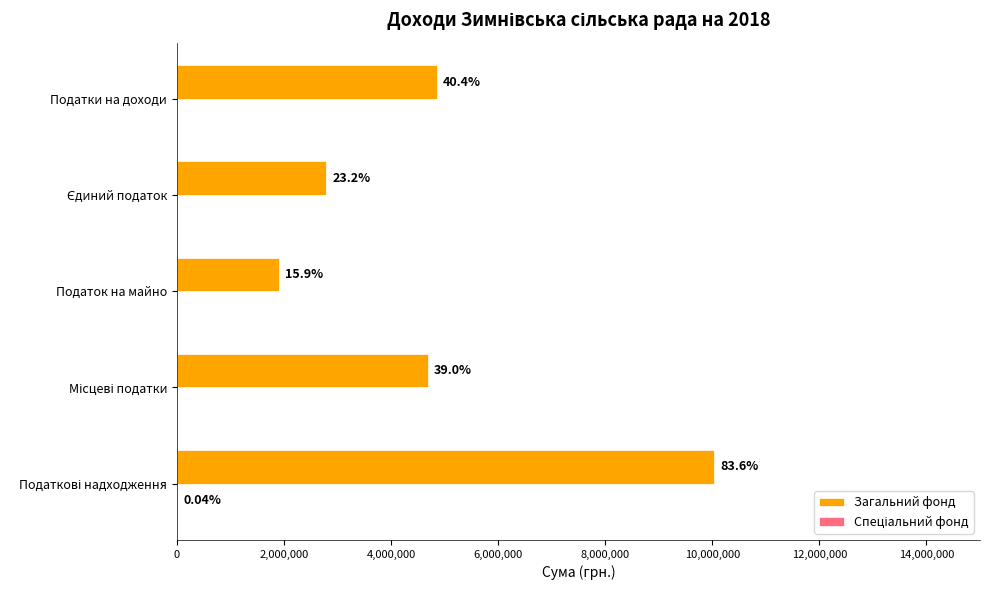

How many data points in Загальний фонд are less than 4681828?

2